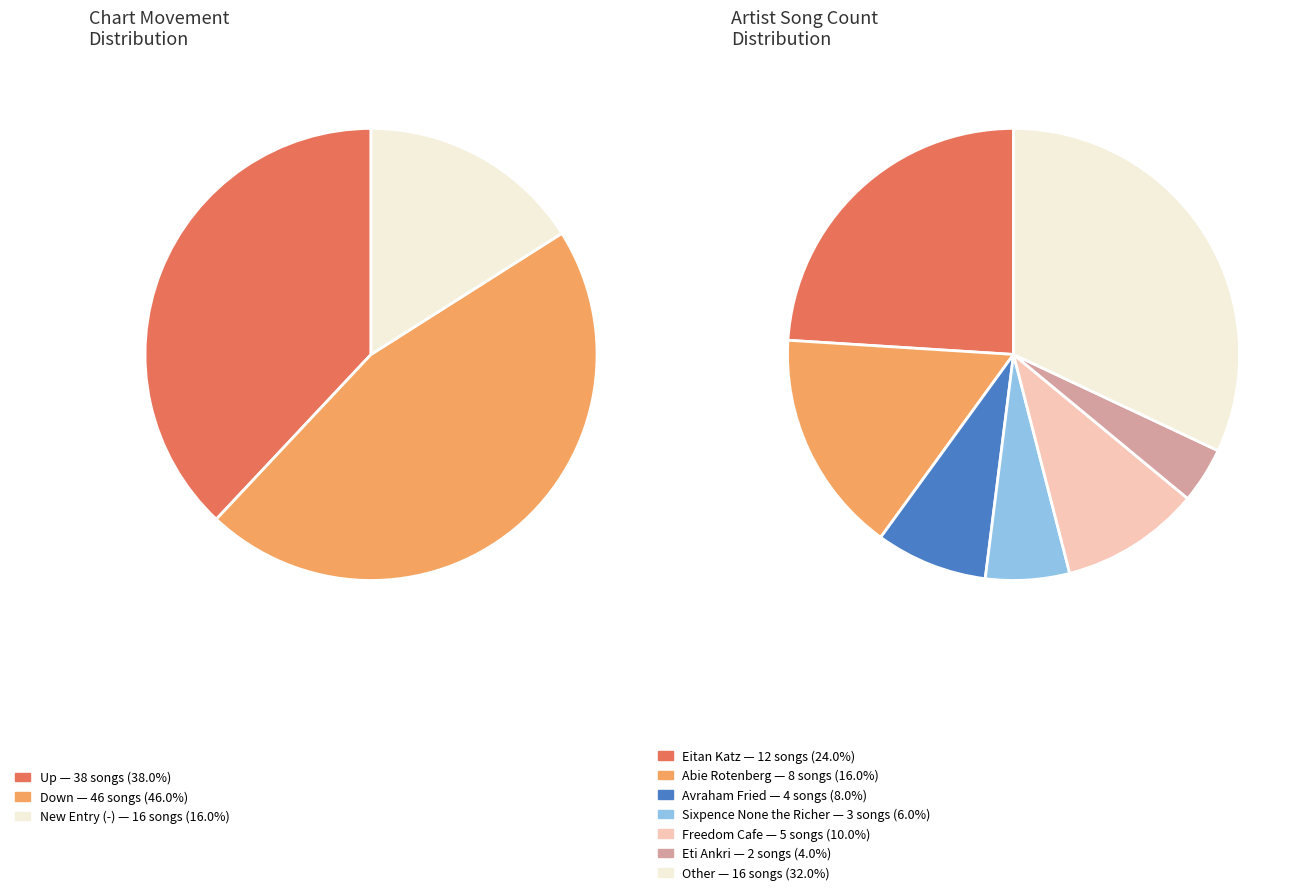

Is there a majority slice in this chart?

No